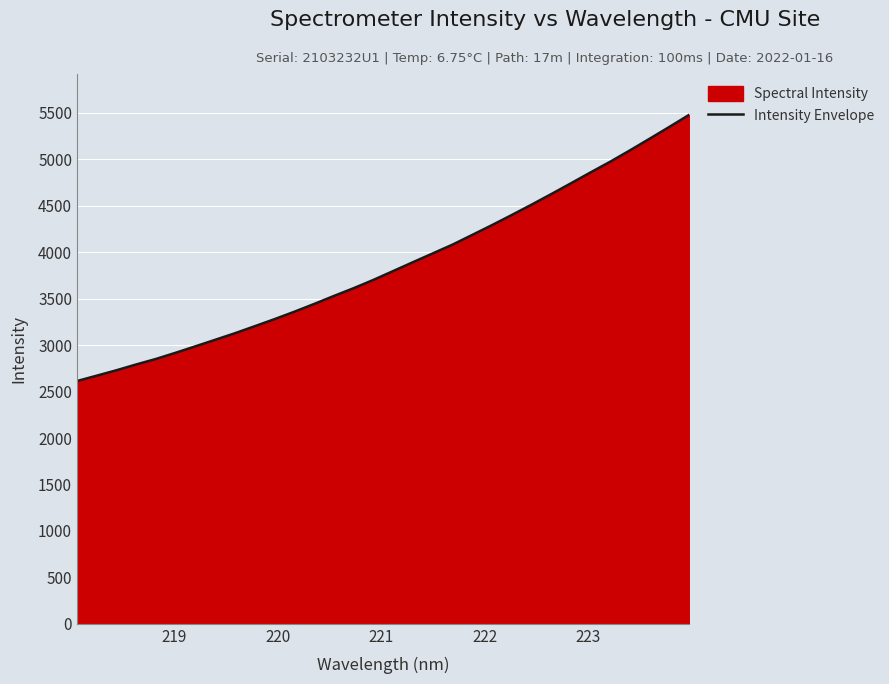

What is the average value?

3855.9